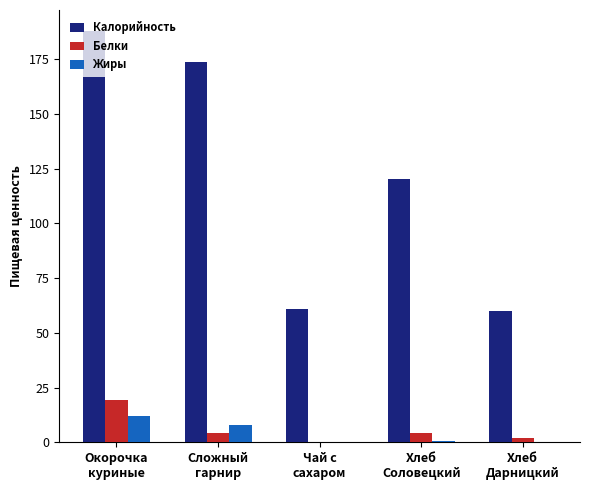

True or false: Калорийность has a value of 188.0 at Окорочка
куриные.

True